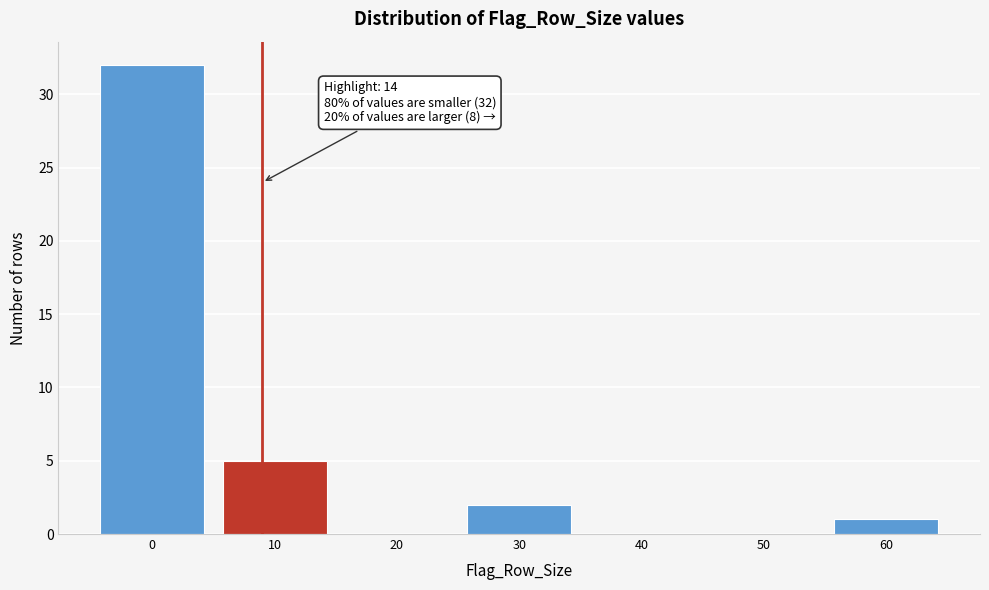

Reading left to right, extract all data points from this chart.

0=32	10=5	20=0	30=2	40=0	50=0	60=1